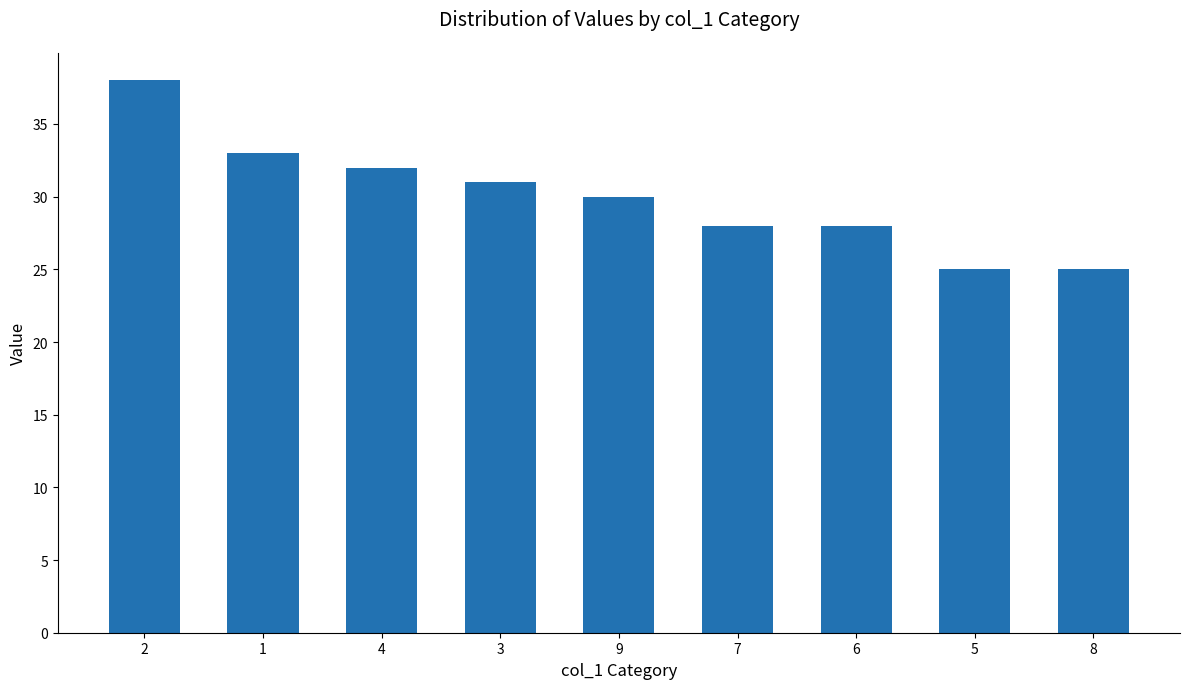

Reading left to right, transcribe all the data shown in this chart.

38	33	32	31	30	28	28	25	25